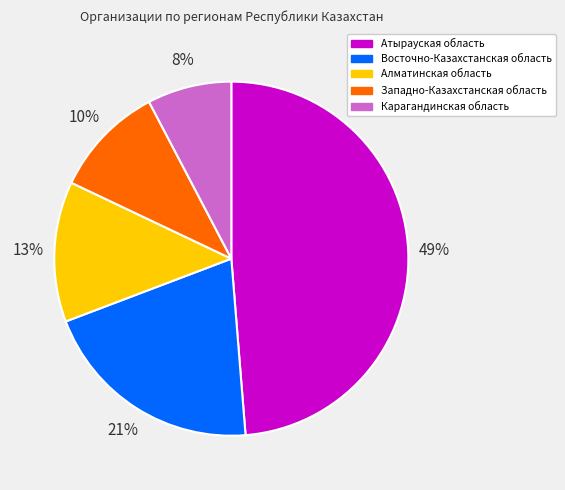

True or false: Алматинская область accounts for 22% of the total.

False